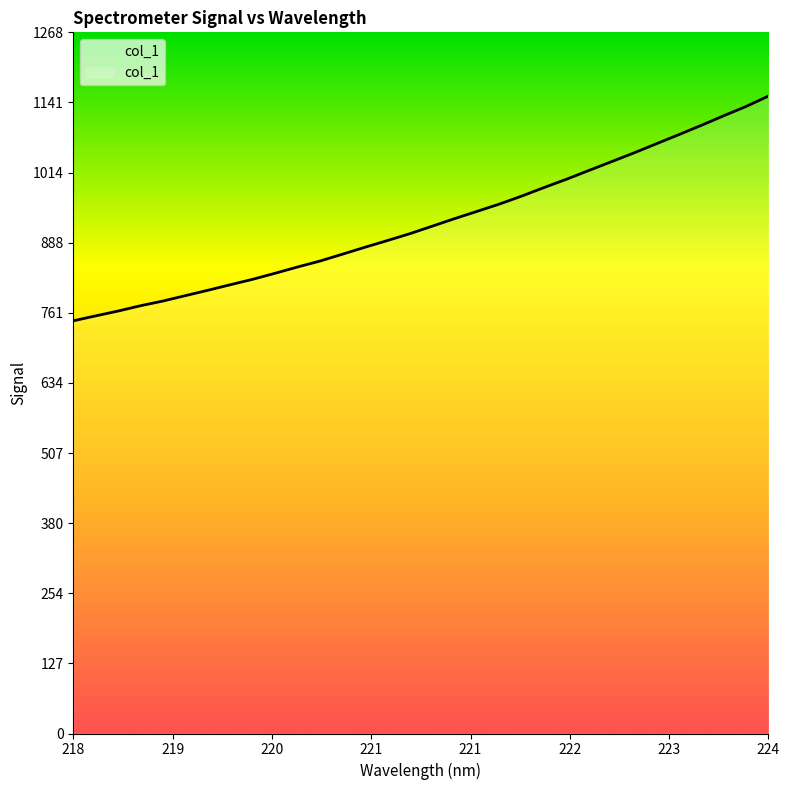

What is the difference between the maximum and minimum values?

406.4